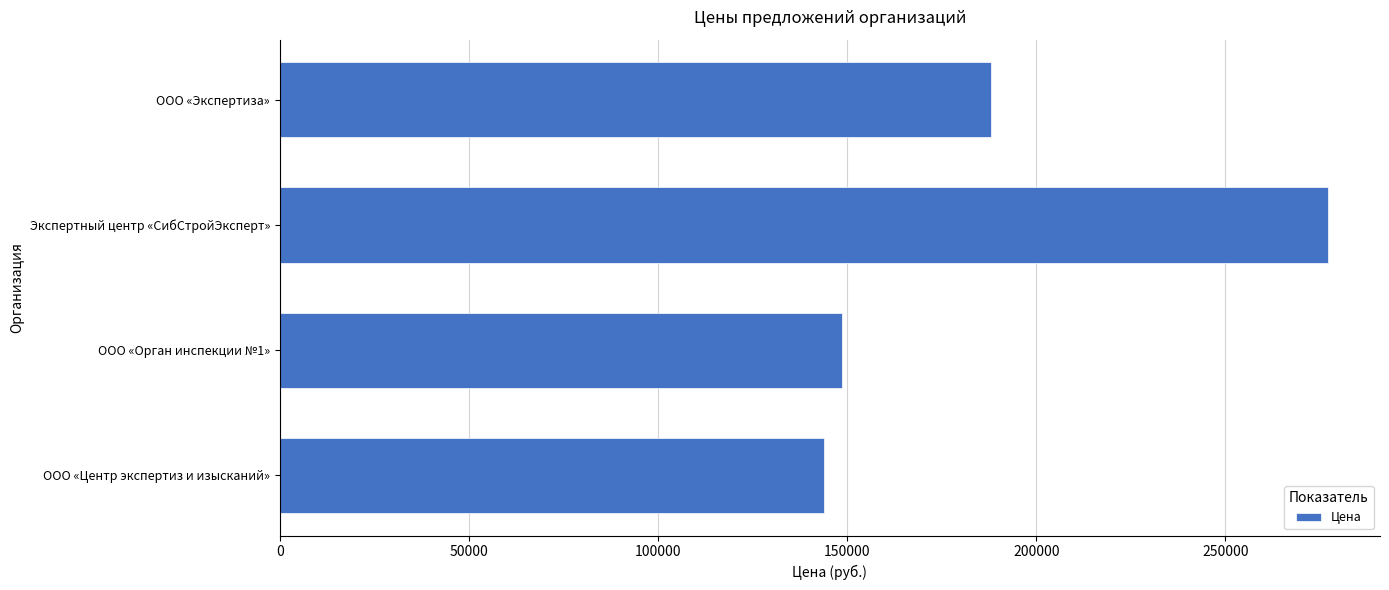

What value does the data have at ООО «Экспертиза», to the nearest 10?

188000